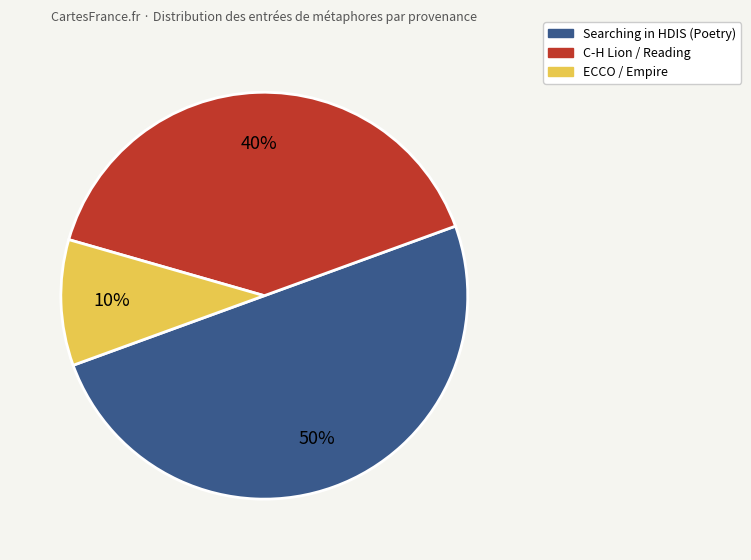

To the nearest percent, what is the average slice percentage?

33%